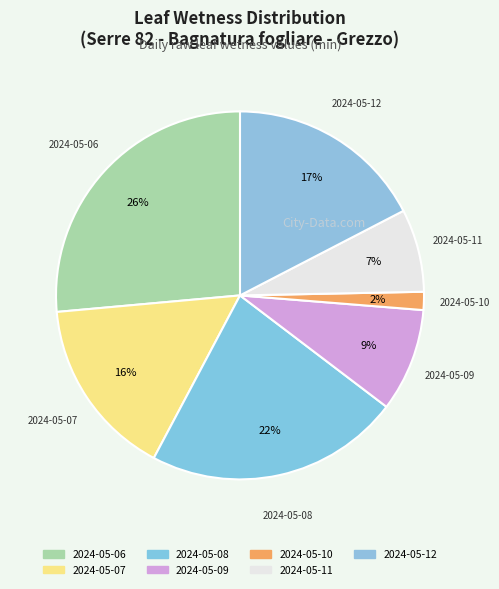

Rank the categories by value from lowest to highest.

2024-05-10, 2024-05-11, 2024-05-09, 2024-05-07, 2024-05-12, 2024-05-08, 2024-05-06